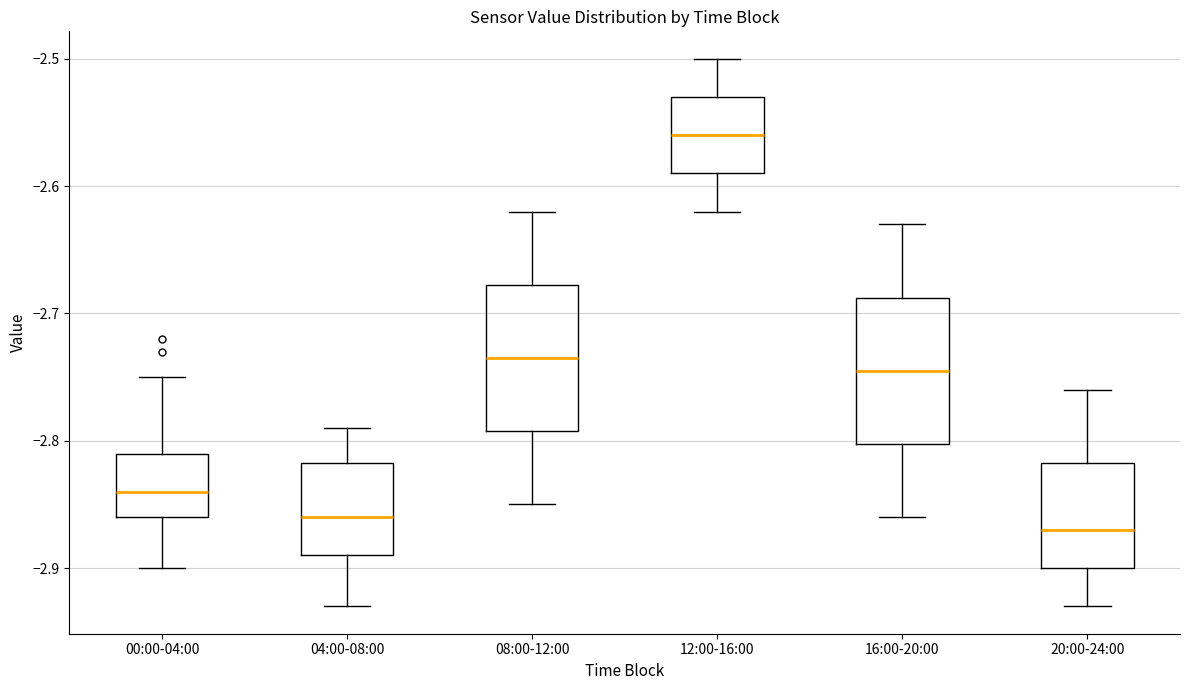

Reading left to right, transcribe this box plot: for each box, give where its median line is, the range the box spans, and where its two whiskers end, as read against the y-axis. The values are not printed on the chart, so give them approximately, as read against the axis.

00:00-04:00: median -2.84, box -2.86 to -2.81, whiskers -2.90 to -2.75
04:00-08:00: median -2.86, box -2.89 to -2.82, whiskers -2.93 to -2.79
08:00-12:00: median -2.73, box -2.79 to -2.68, whiskers -2.85 to -2.62
12:00-16:00: median -2.56, box -2.59 to -2.53, whiskers -2.62 to -2.50
16:00-20:00: median -2.74, box -2.80 to -2.69, whiskers -2.86 to -2.63
20:00-24:00: median -2.87, box -2.90 to -2.82, whiskers -2.93 to -2.76